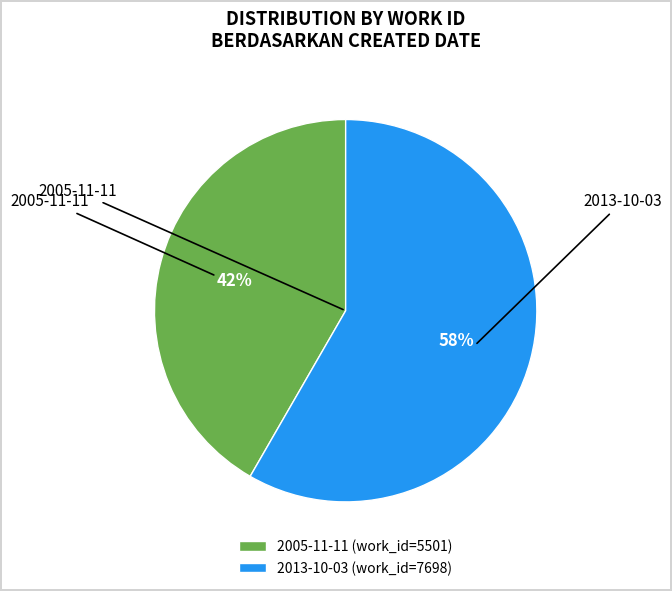

Does any single category account for the majority?

Yes